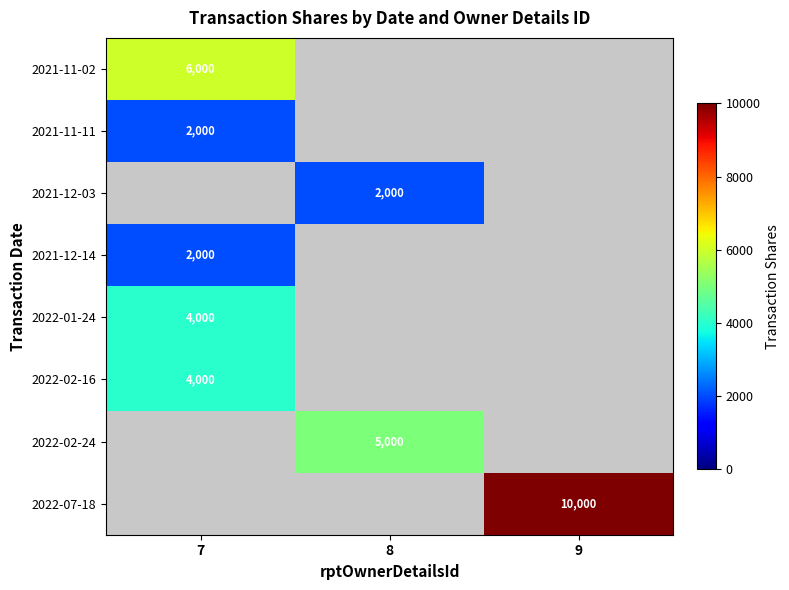

How many distinct data groups are displayed?

8